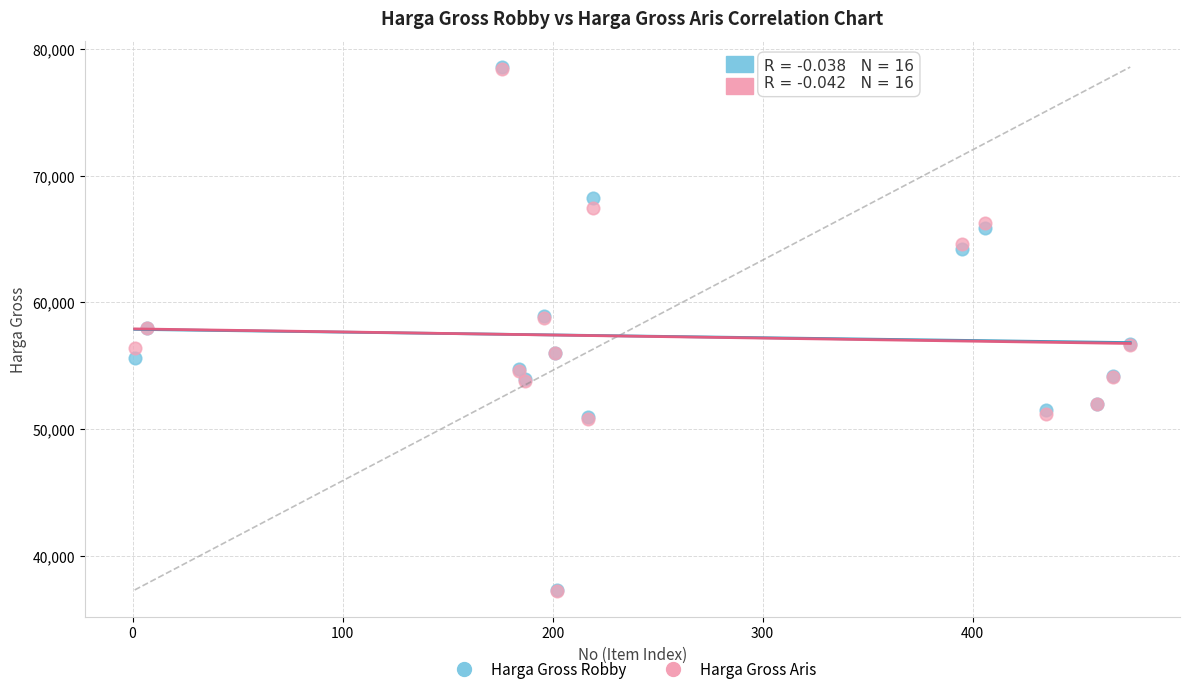

Which series has the widest spread of Y values?

Harga Gross Robby